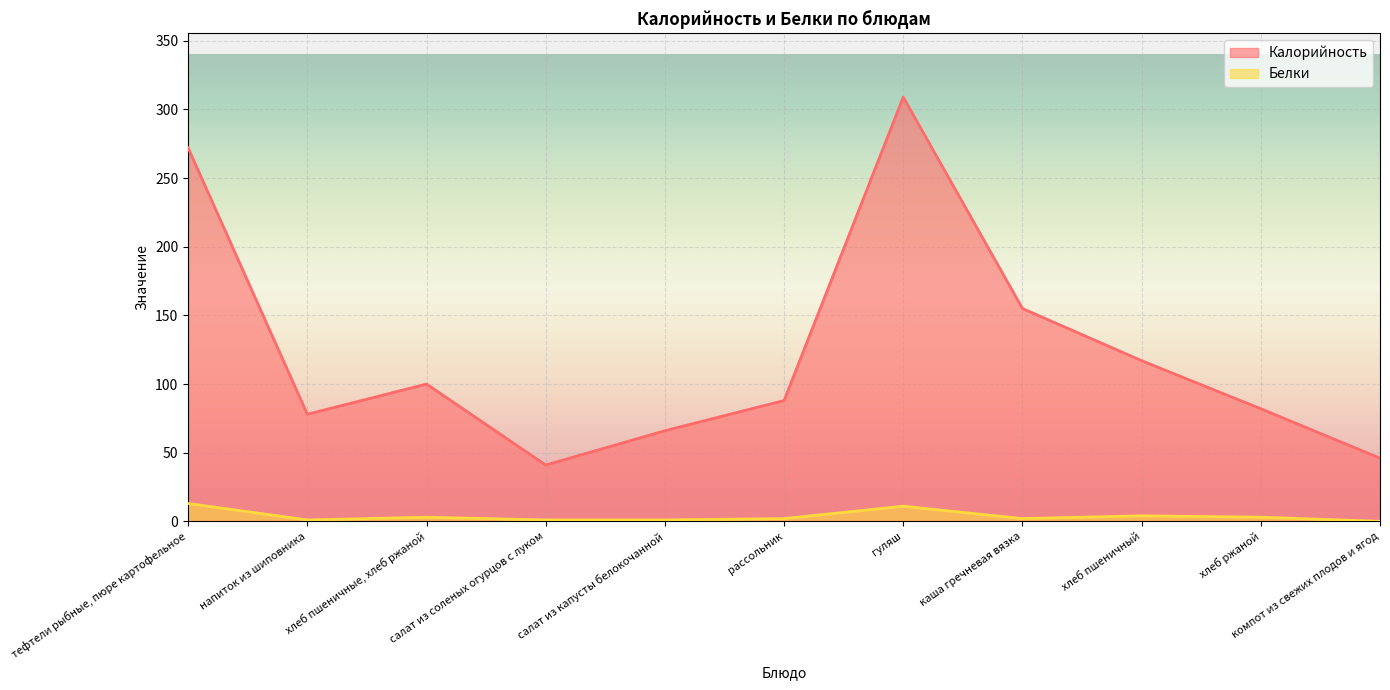

Reading left to right, transcribe all the data shown in this chart.

Калорийность: тефтели рыбные, пюре картофельное=272	напиток из шиповника=78	хлеб пшеничные, хлеб ржаной=100	салат из соленых огурцов с луком=41	салат из капусты белокочанной=66	рассольник=88	гуляш=309	каша гречневая вязка=155	хлеб пшеничный=117	хлеб ржаной=82	компот из свежих плодов и ягод=46
Белки: тефтели рыбные, пюре картофельное=13	напиток из шиповника=1	хлеб пшеничные, хлеб ржаной=3	салат из соленых огурцов с луком=1	салат из капусты белокочанной=1	рассольник=2	гуляш=11	каша гречневая вязка=2	хлеб пшеничный=4	хлеб ржаной=3	компот из свежих плодов и ягод=0